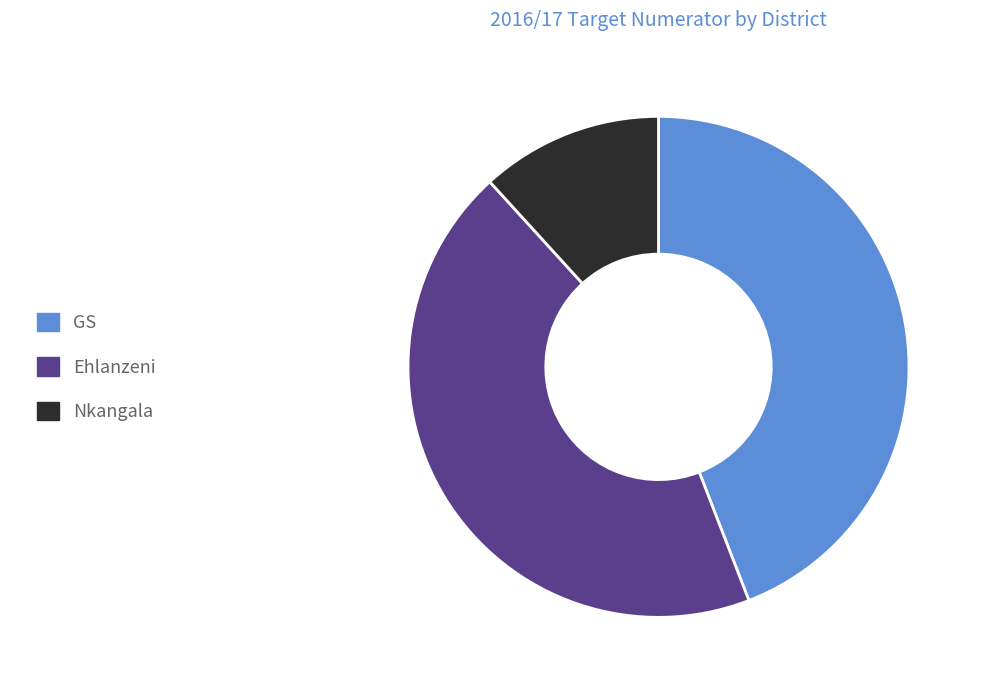

What is the ratio of the value at Ehlanzeni to the value at GS?

1.0